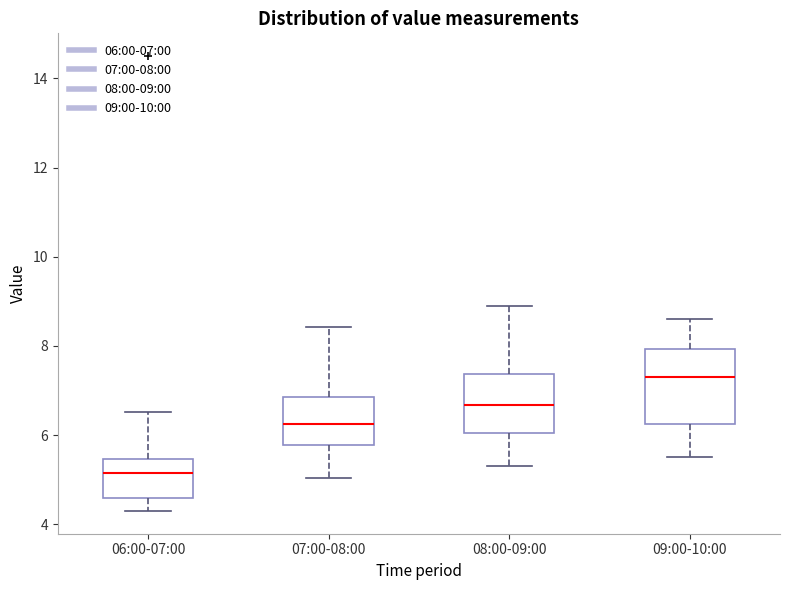

Which box's median line is the highest?

09:00-10:00